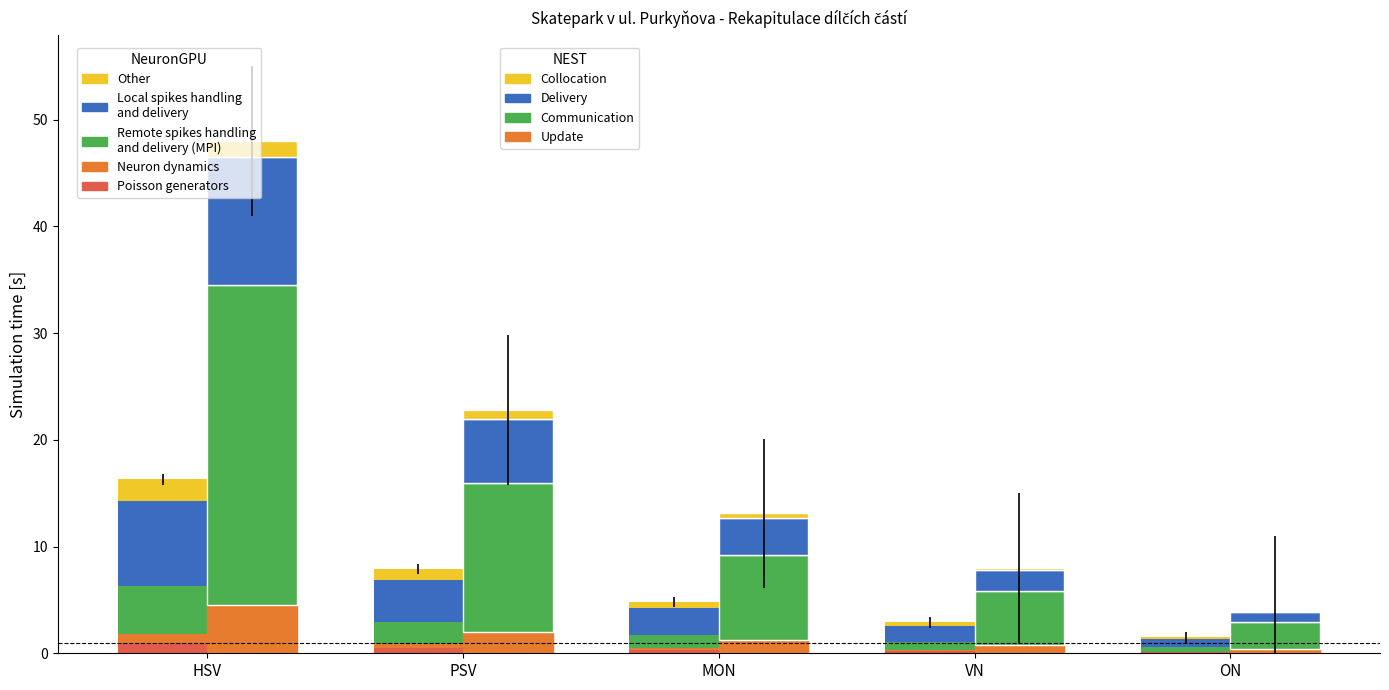

What is the difference between the Poisson generators values at VN and ON?

0.1